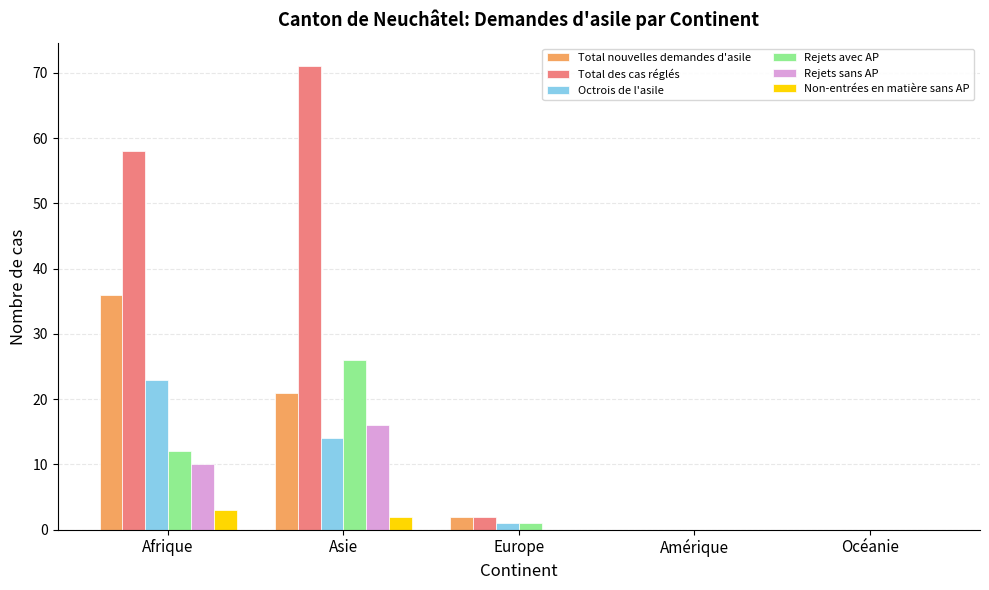

Count the number of data series in this chart.

6